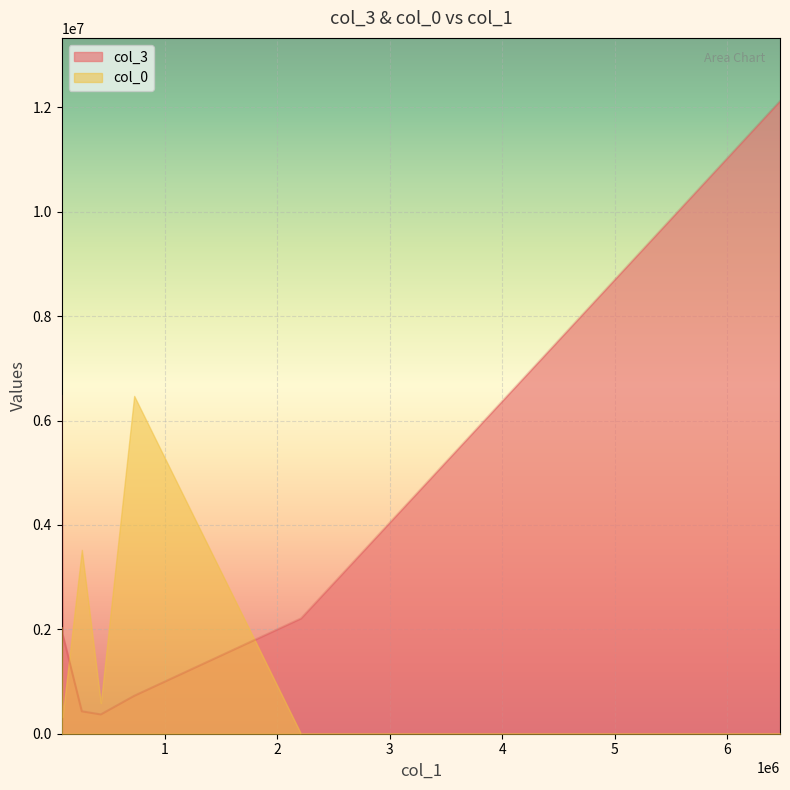

What is the difference between the highest and lowest values at 88422.84?

1592056.3